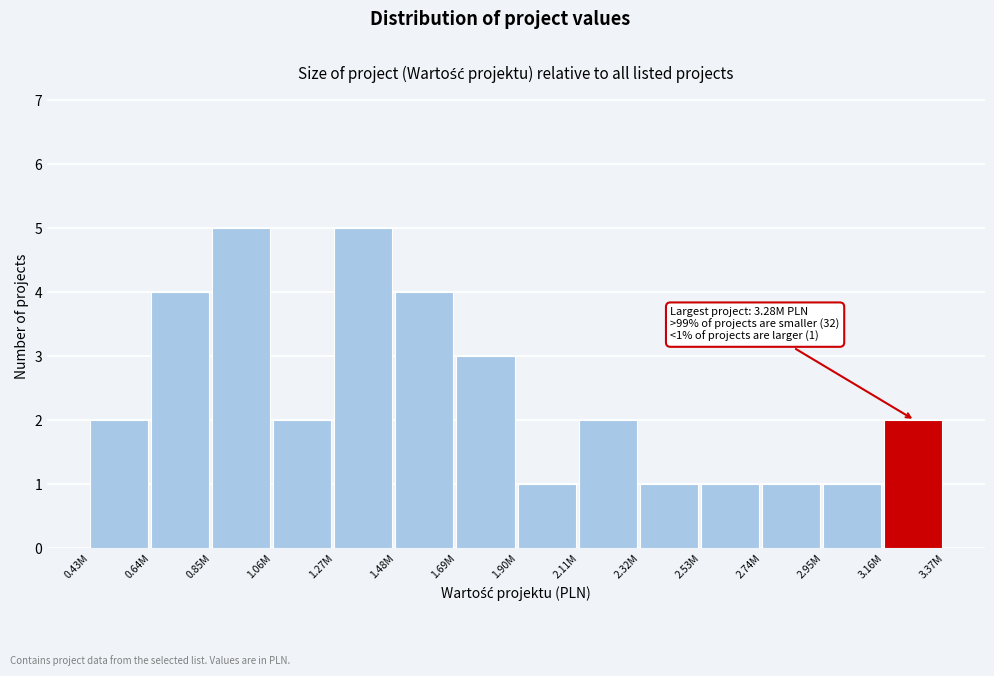

Reading left to right, extract all data points from this chart.

0.43M=2	0.64M=4	0.85M=5	1.06M=2	1.27M=5	1.48M=4	1.69M=3	1.90M=1	2.11M=2	2.32M=1	2.53M=1	2.74M=1	2.95M=1	3.16M=2